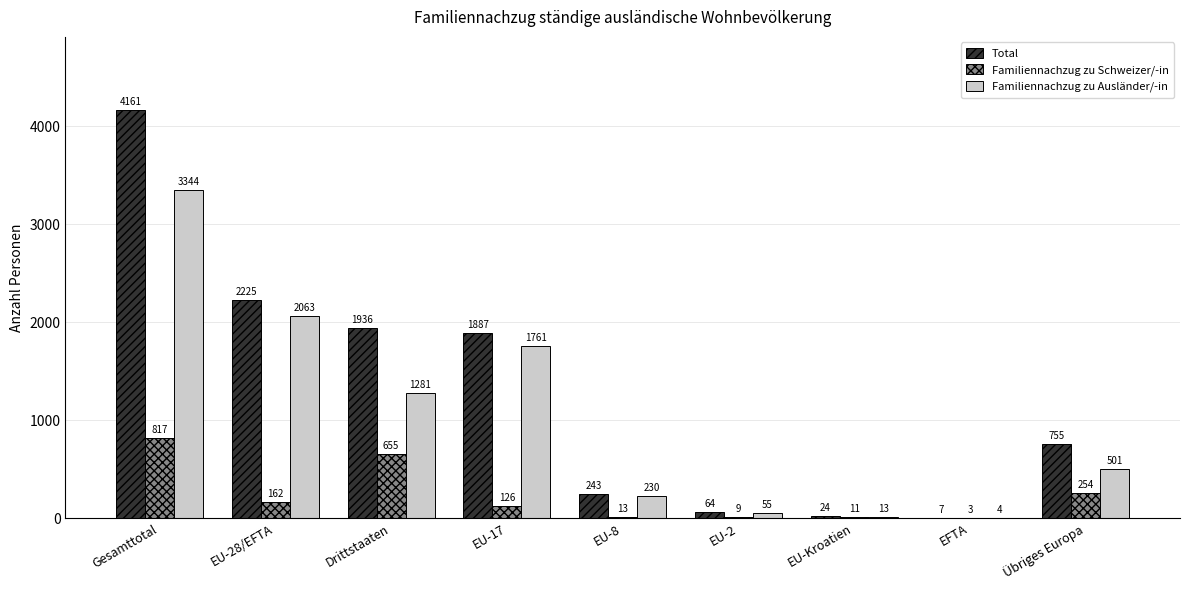

Is the value of Familiennachzug zu Ausländer/-in at Übriges Europa greater than the value of Total at Übriges Europa?

No